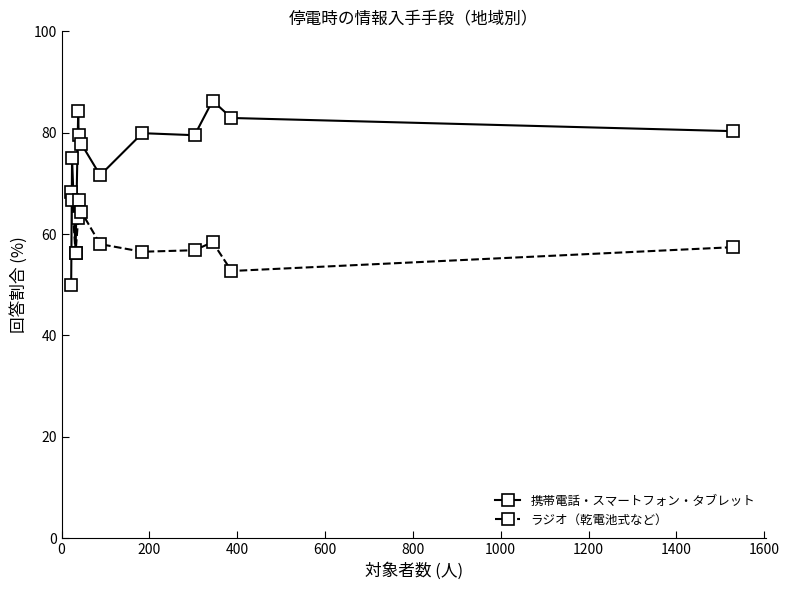

True or false: ラジオ（乾電池式など） has more than 0 interior local peaks.

True